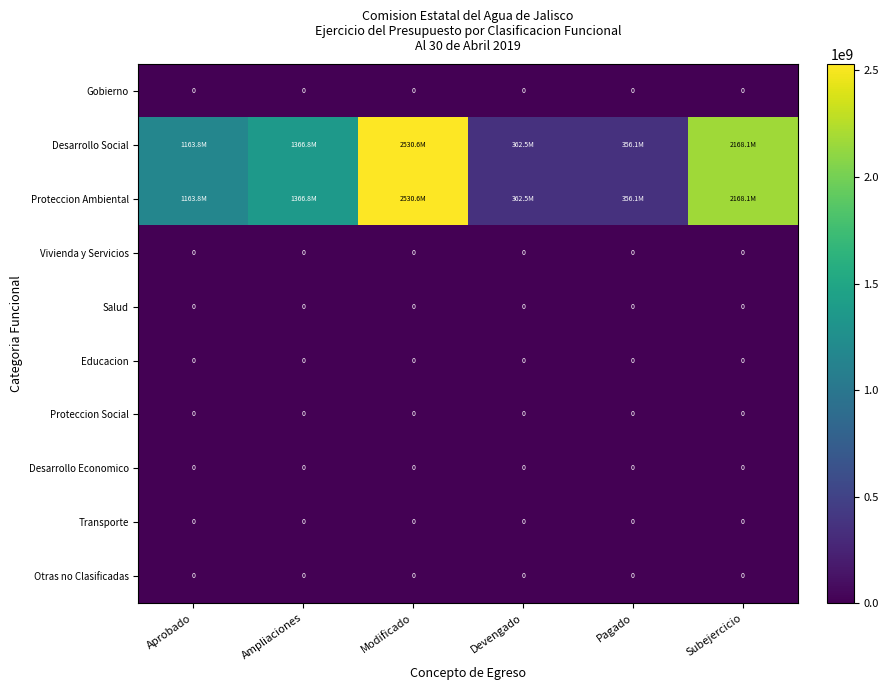

Count the number of categories in the chart.

6